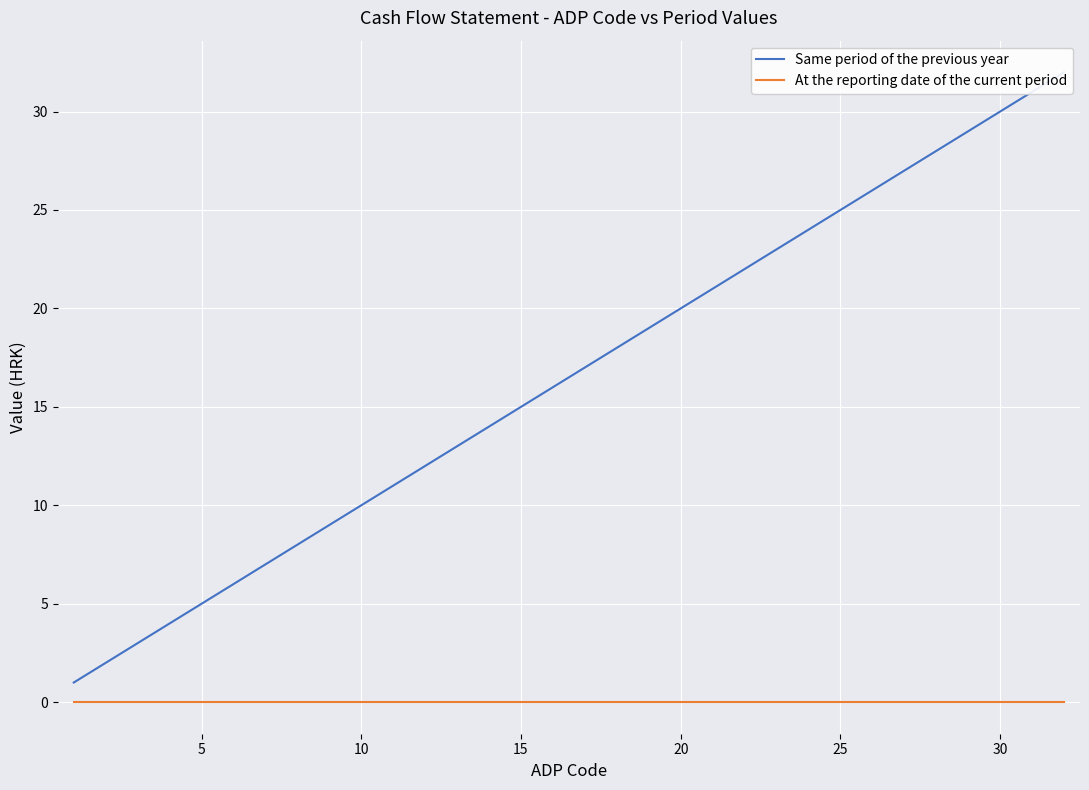

How many lines are shown in the chart?

2